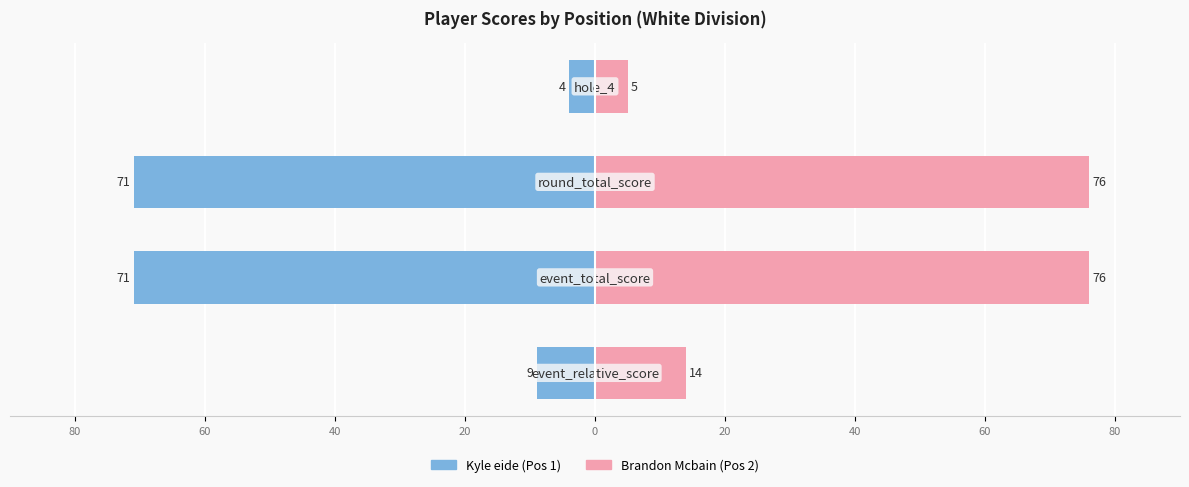

Reading right to left, list all the values displayed in this chart.

Kyle eide (Pos 1): 20=-4	40=-71	60=-71	80=-9
Brandon Mcbain (Pos 2): 20=5	40=76	60=76	80=14